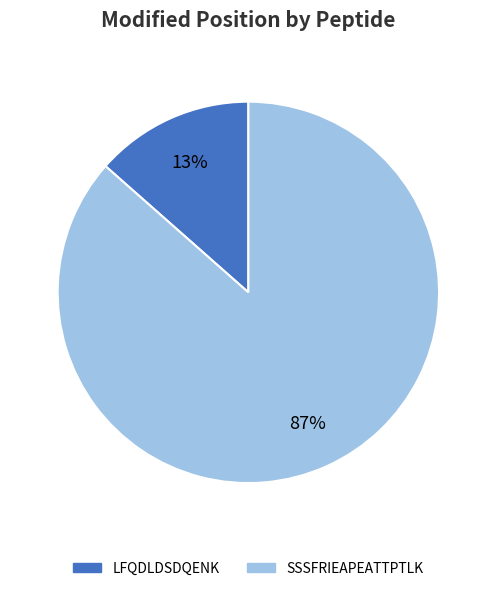

Between LFQDLDSDQENK and SSSFRIEAPEATTPTLK, which is larger?

SSSFRIEAPEATTPTLK